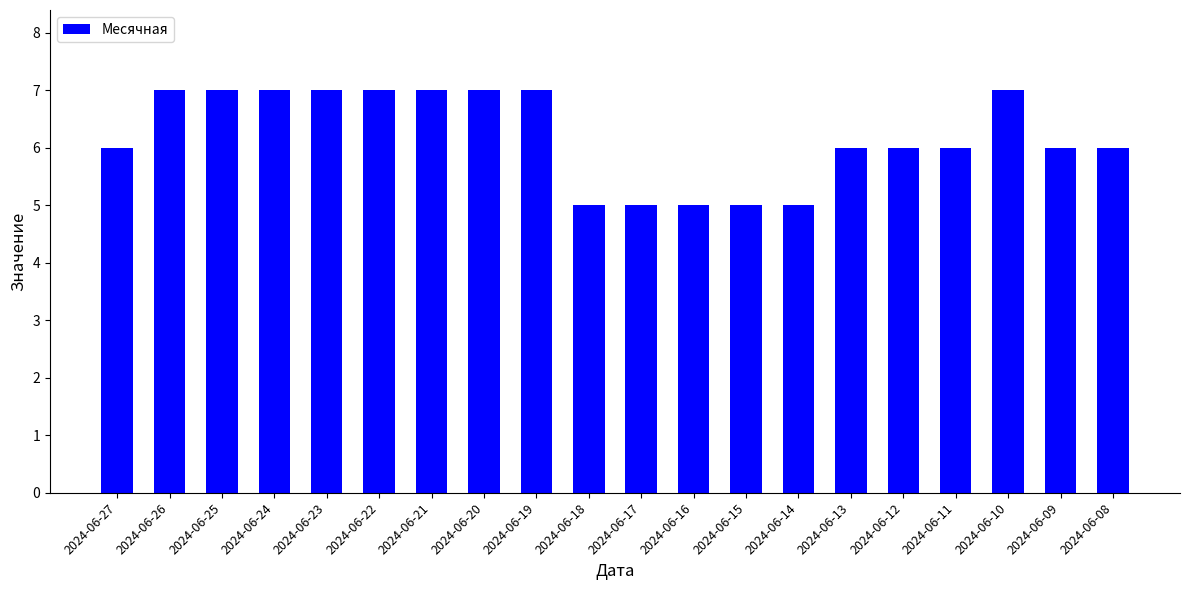

Is it true that the value at 2024-06-21 is 2?

False